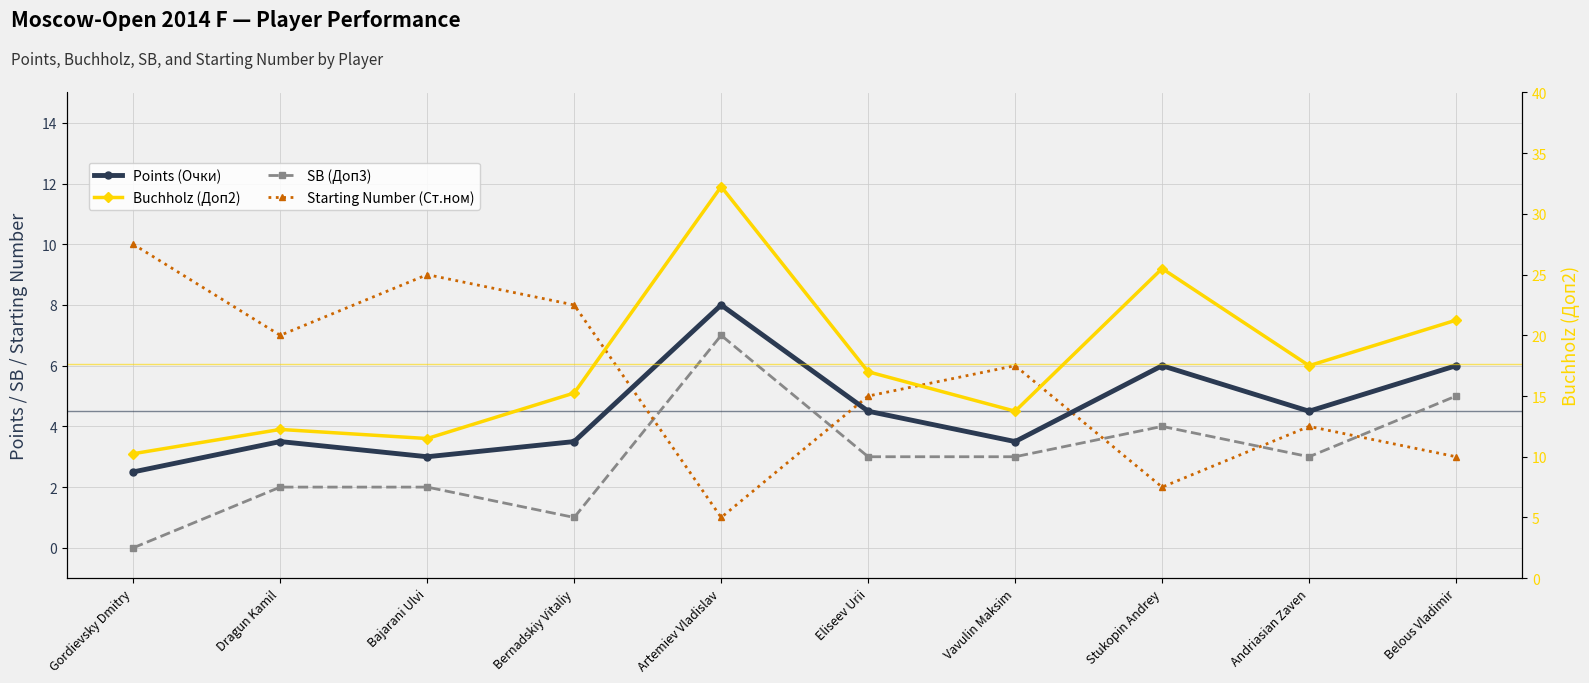

At Vavulin Maksim, list the series in order from smallest to largest.

SB (Доп3), Points (Очки), Starting Number (Ст.ном), Buchholz (Доп2)